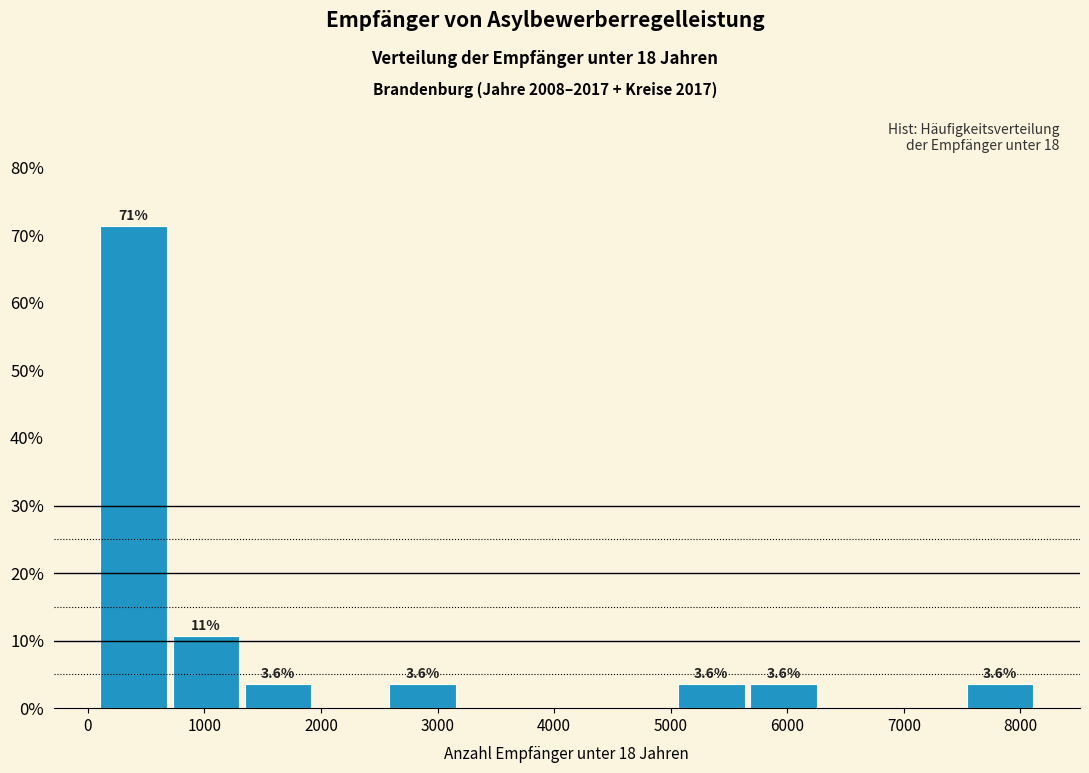

Which range on the x-axis has the tallest bar?

100 to 700